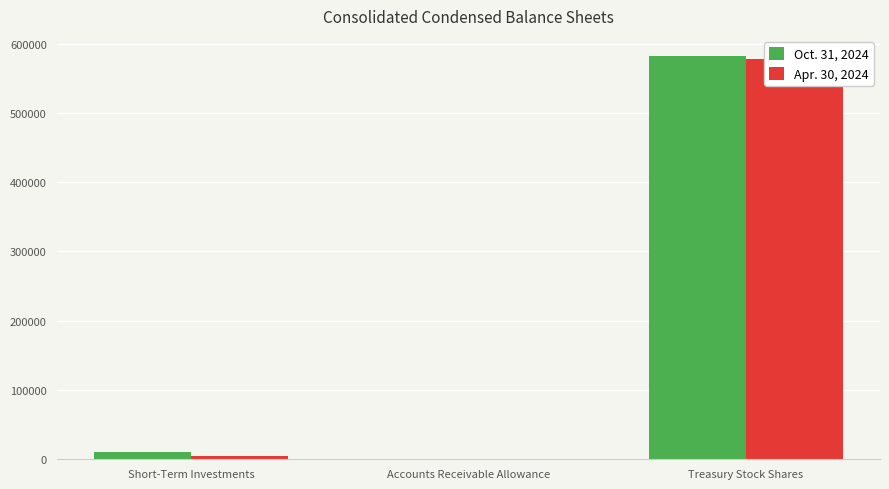

Between Accounts Receivable Allowance and Treasury Stock Shares, which series saw the biggest shift?

Oct. 31, 2024